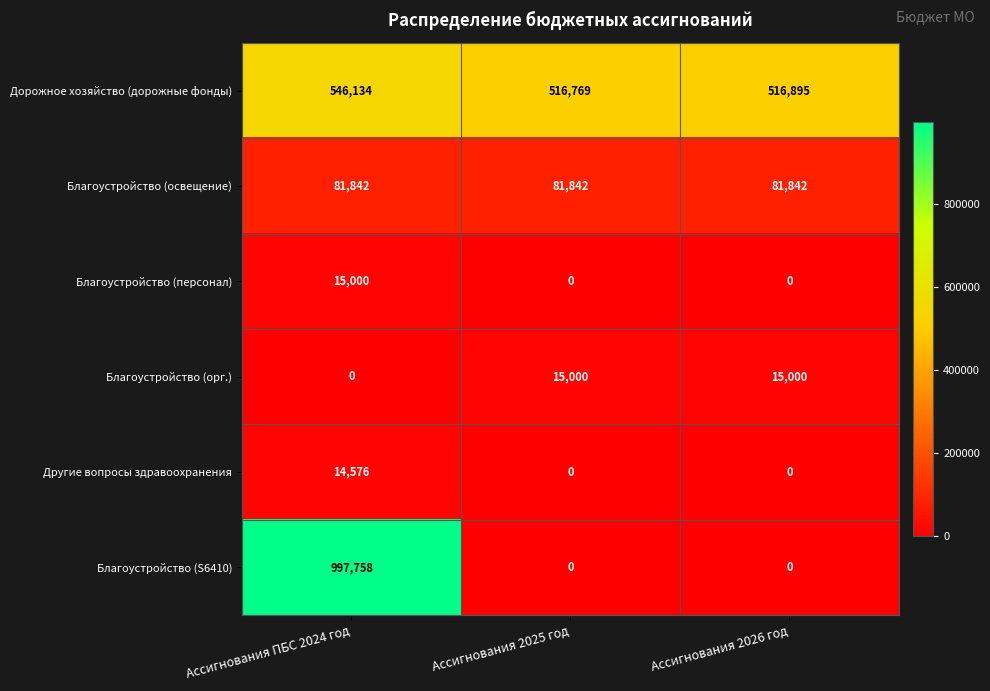

The value of Благоустройство (орг.) at Ассигнования 2026 год is 4335. True or false?

False